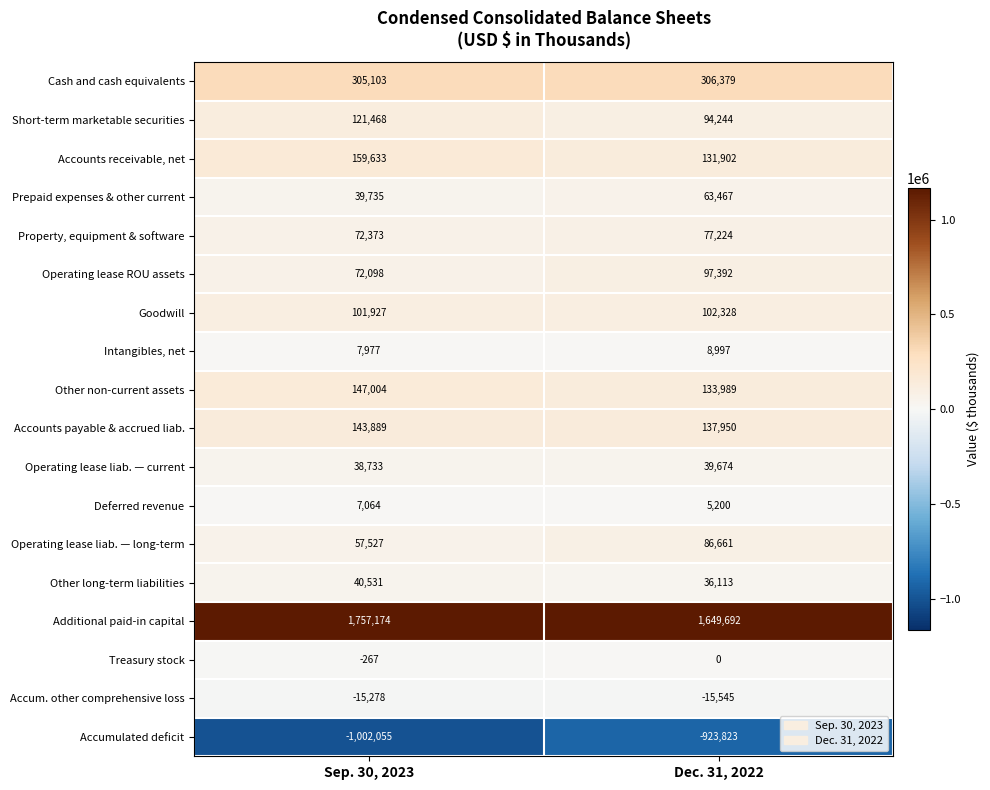

How many data points in Deferred revenue are less than 7064?

1